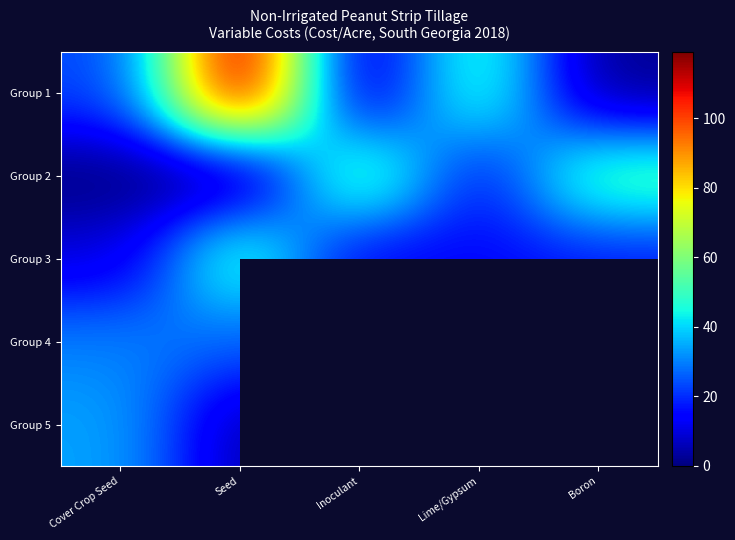

Count the number of categories in the chart.

5